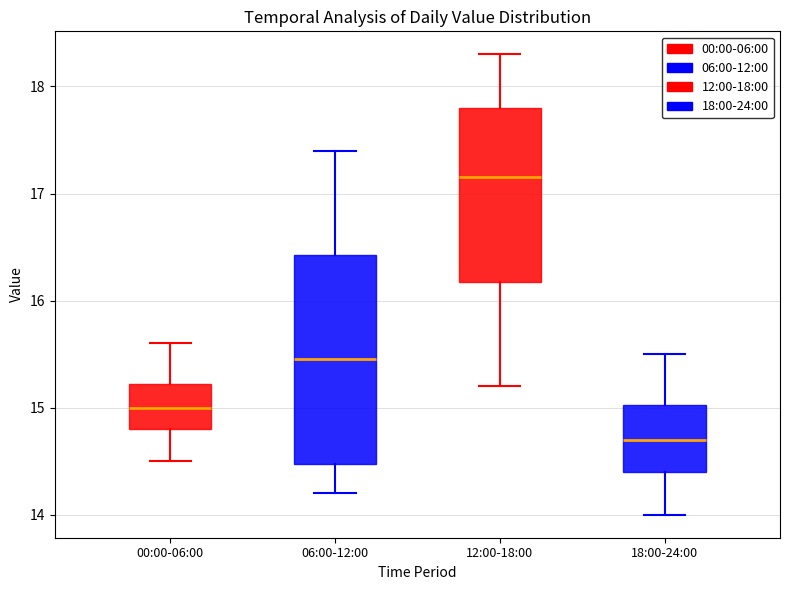

Reading left to right, transcribe this box plot: for each box, give where its median line is, the range the box spans, and where its two whiskers end, as read against the y-axis. The values are not printed on the chart, so give them approximately, as read against the axis.

00:00-06:00: median 15.0, box 14.8 to 15.2, whiskers 14.5 to 15.6
06:00-12:00: median 15.5, box 14.5 to 16.4, whiskers 14.2 to 17.4
12:00-18:00: median 17.2, box 16.2 to 17.8, whiskers 15.2 to 18.3
18:00-24:00: median 14.7, box 14.4 to 15.0, whiskers 14.0 to 15.5